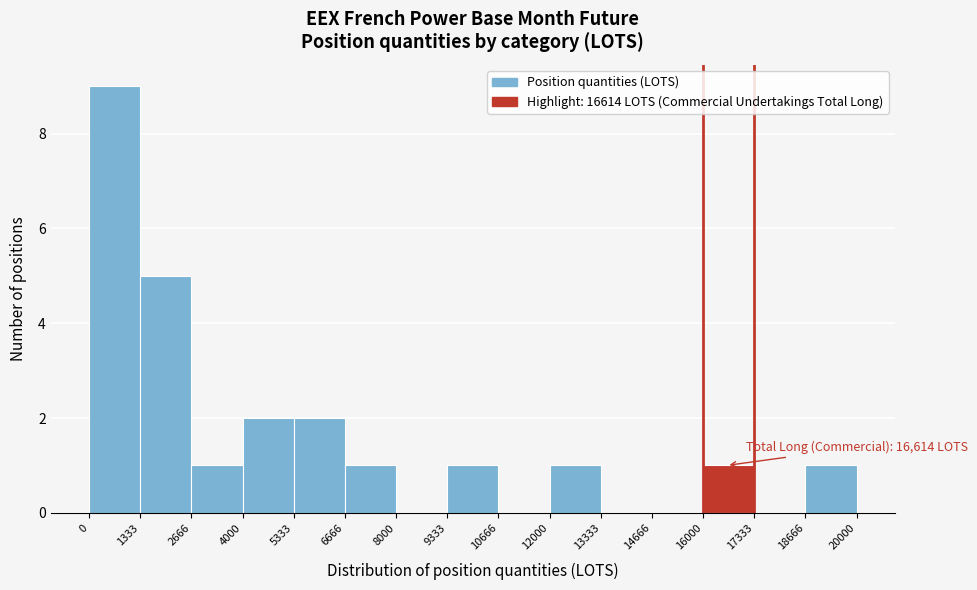

Over which range of the x-axis is the bar tallest?

0 to 1333